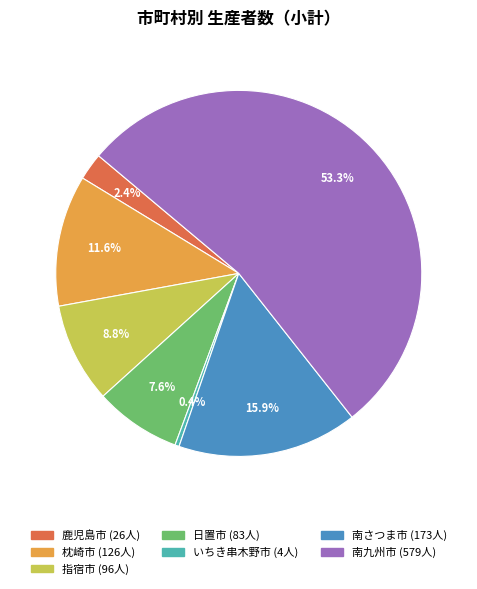

Which slice is the largest?

南九州市